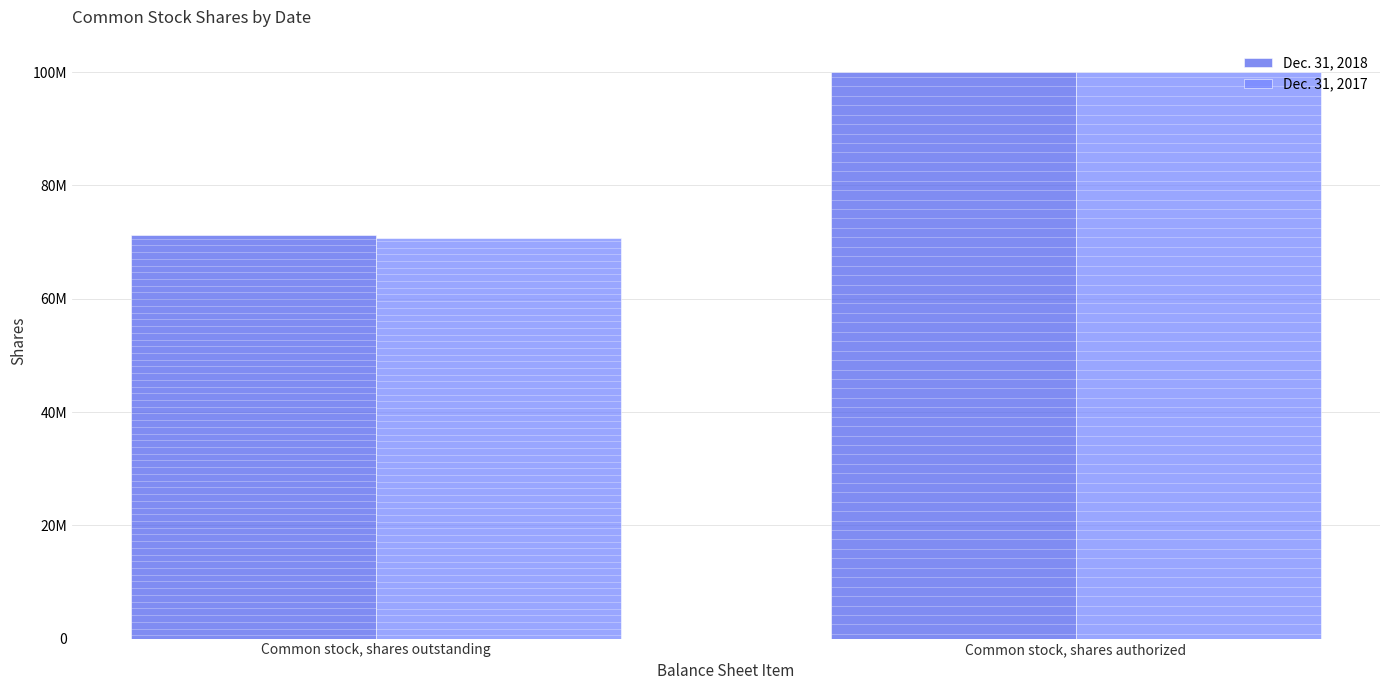

Are the bars grouped side by side (vs. stacked)?

Yes